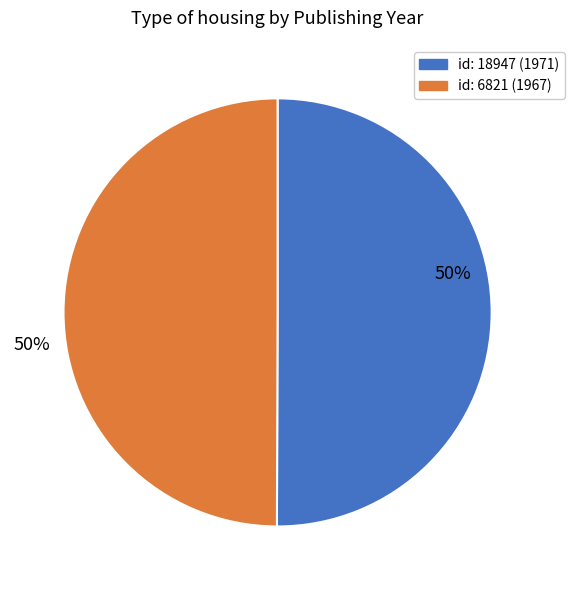

To the nearest percent, what is the average slice percentage?

50%